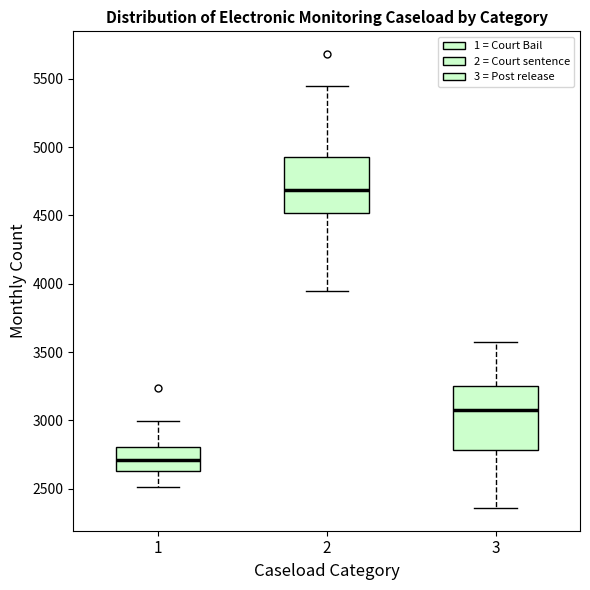

Reading left to right, read every box against the y-axis: the position of its median line, the range the box covers, and the ends of its whiskers. The values are not printed on the chart, so give them approximately, as read against the axis.

1: median 2700, box 2650 to 2800, whiskers 2500 to 3000
2: median 4700, box 4500 to 4950, whiskers 3950 to 5450
3: median 3100, box 2800 to 3250, whiskers 2350 to 3550